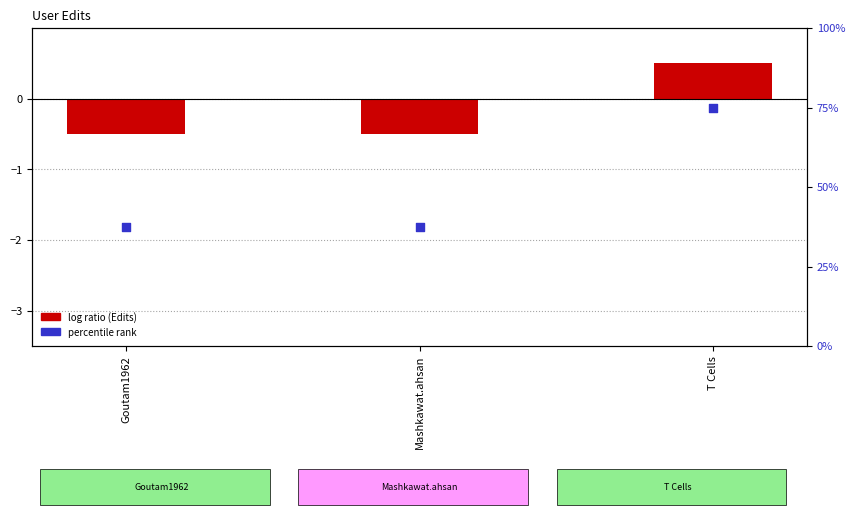

At how many categories does at least one series exceed 59?

1